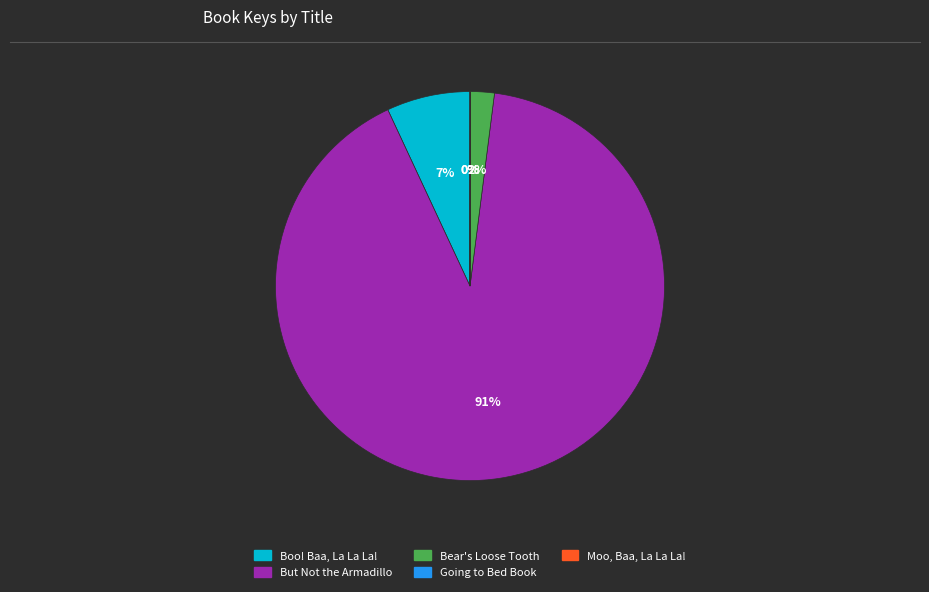

What percentage is the Bear's Loose Tooth slice, to the nearest percent?

2%